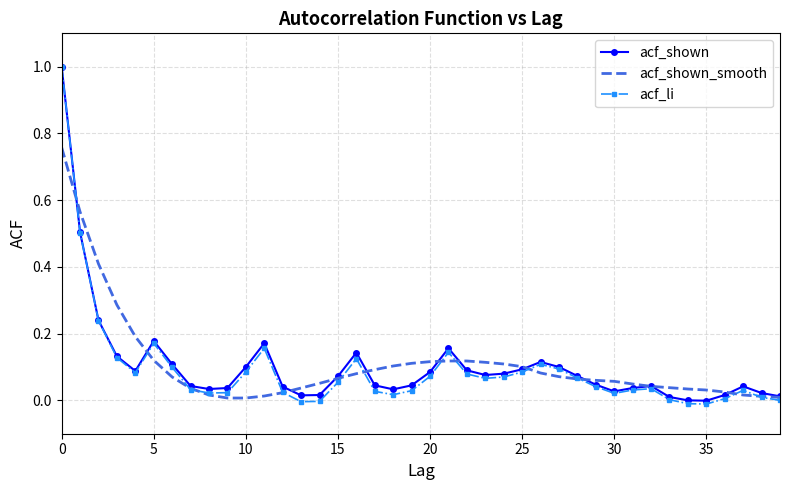

What is the maximum value shown in the chart?

1.0